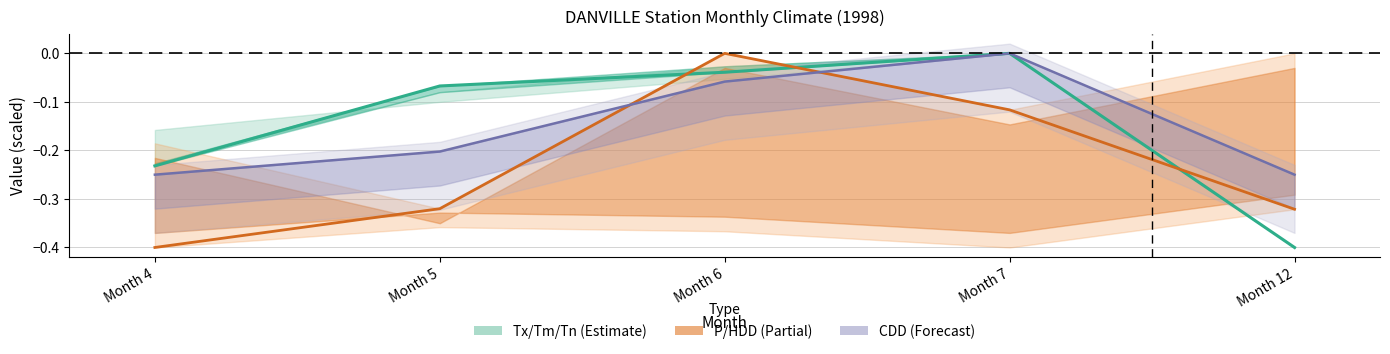

What is the difference between the CDD (scaled) values at Month 6 and Month 4?

0.2